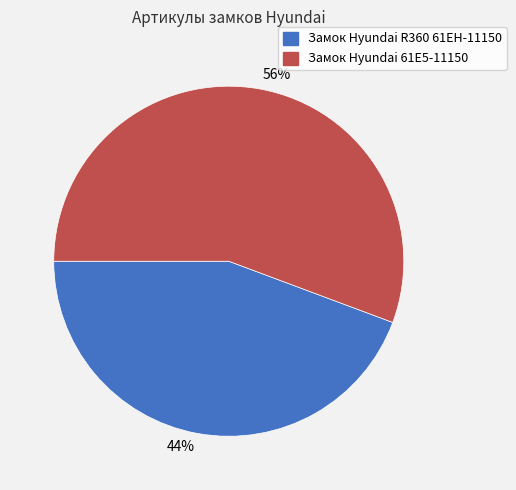

How many slices are in this pie chart?

2